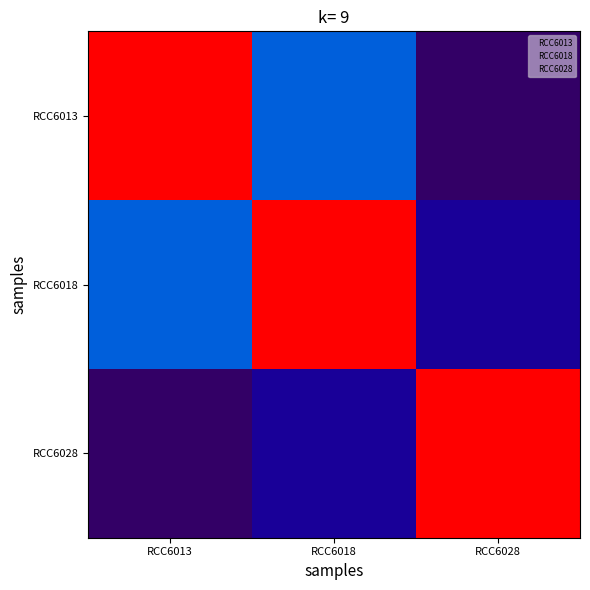

At how many categories does at least one series exceed 419058?

3